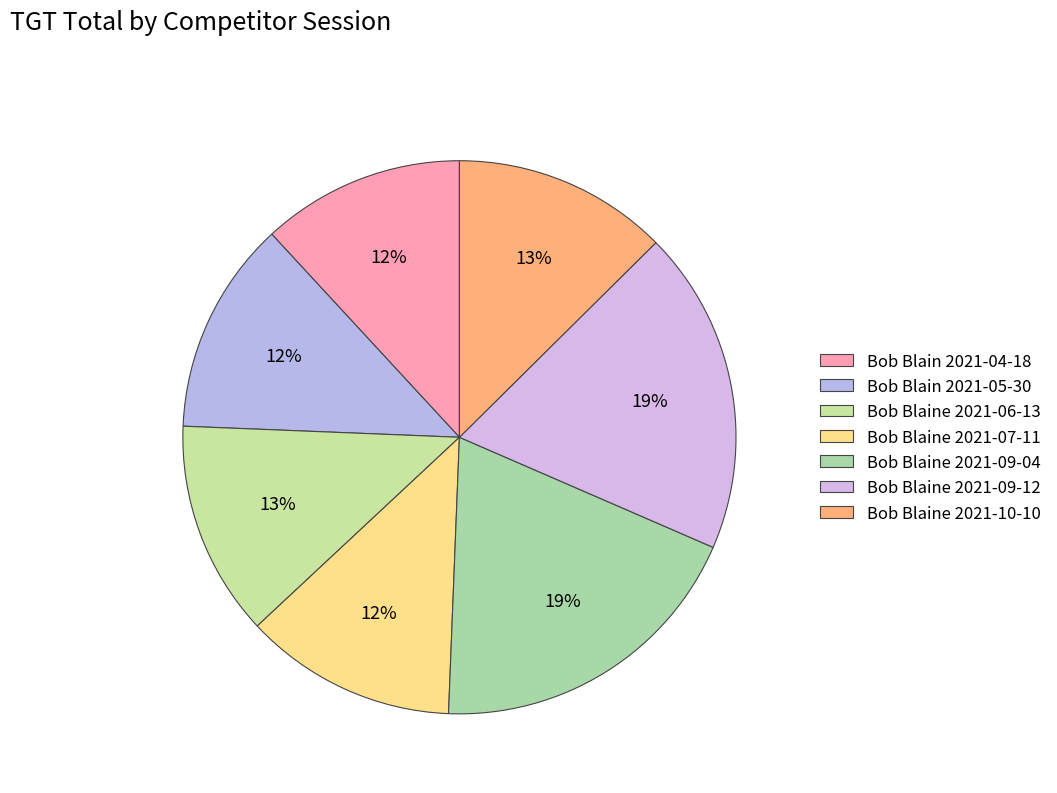

What is the smallest slice in the pie chart?

Bob Blain 2021-04-18